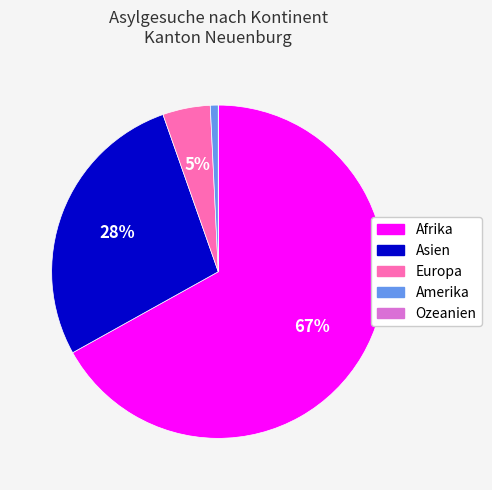

True or false: Europa accounts for 14% of the total.

False